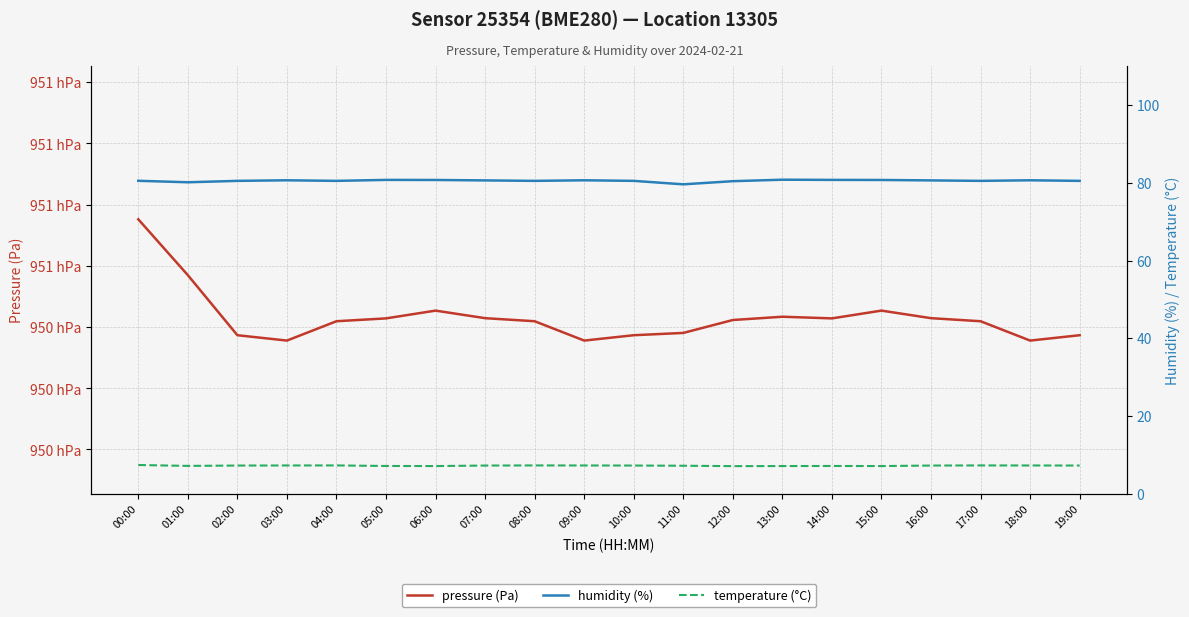

What is the label of the 19th point from the right?

01:00